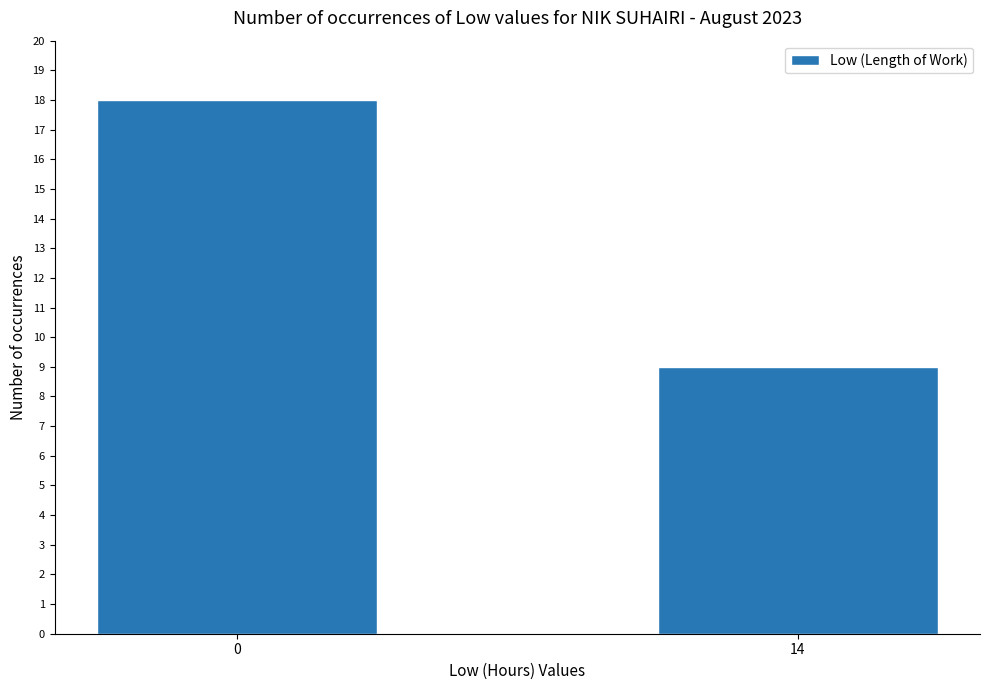

True or false: the data shows 9 at 14.

True